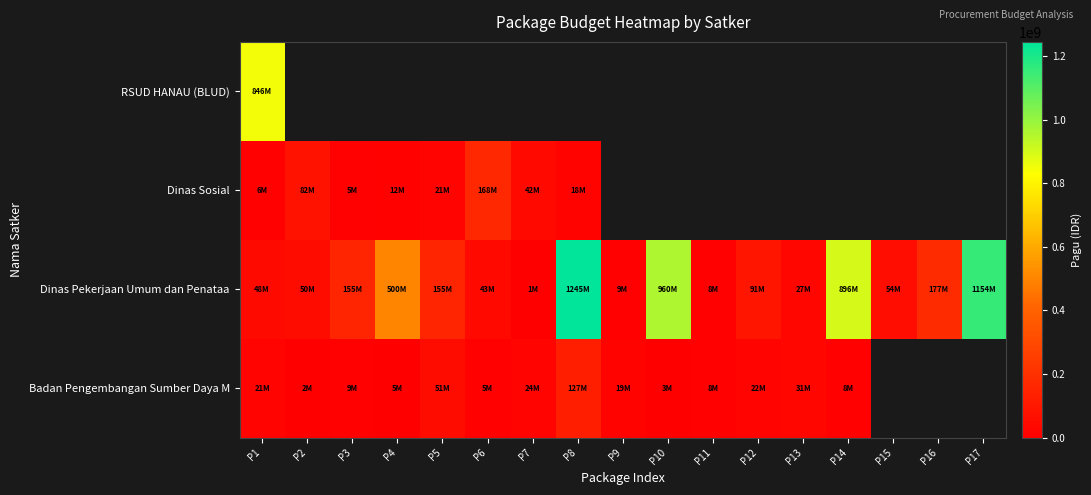

Between P1 and P15, which series saw the biggest shift?

Dinas Pekerjaan Umum dan Penataa